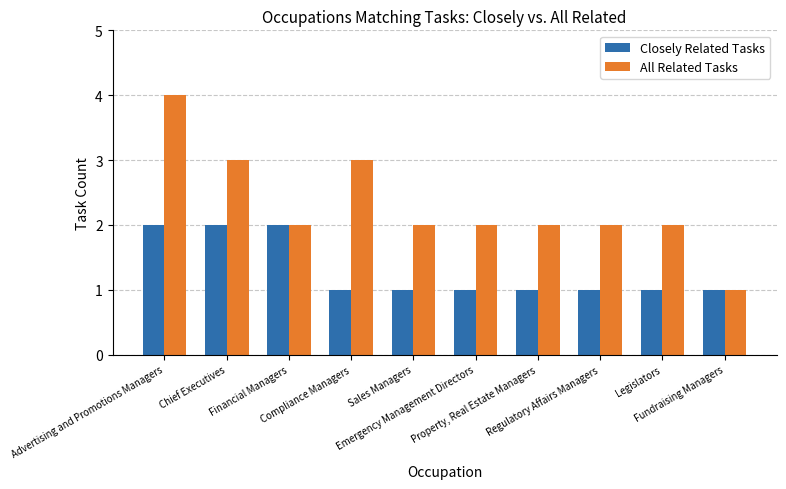

How many bars are there in total?

20